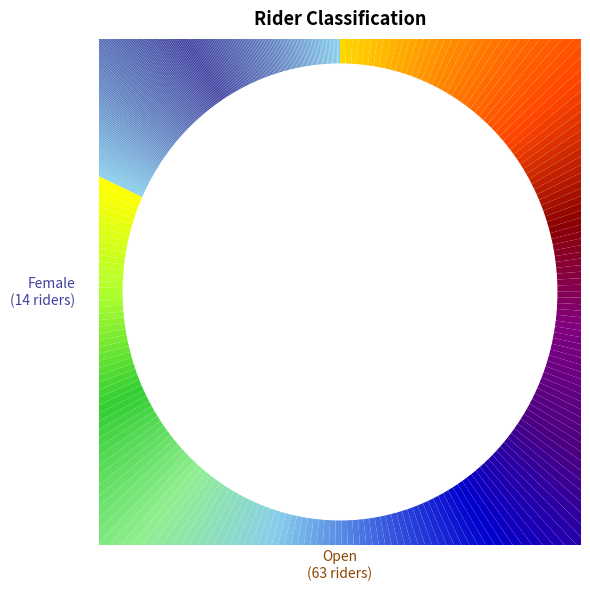

How many segments does this pie chart have?

2